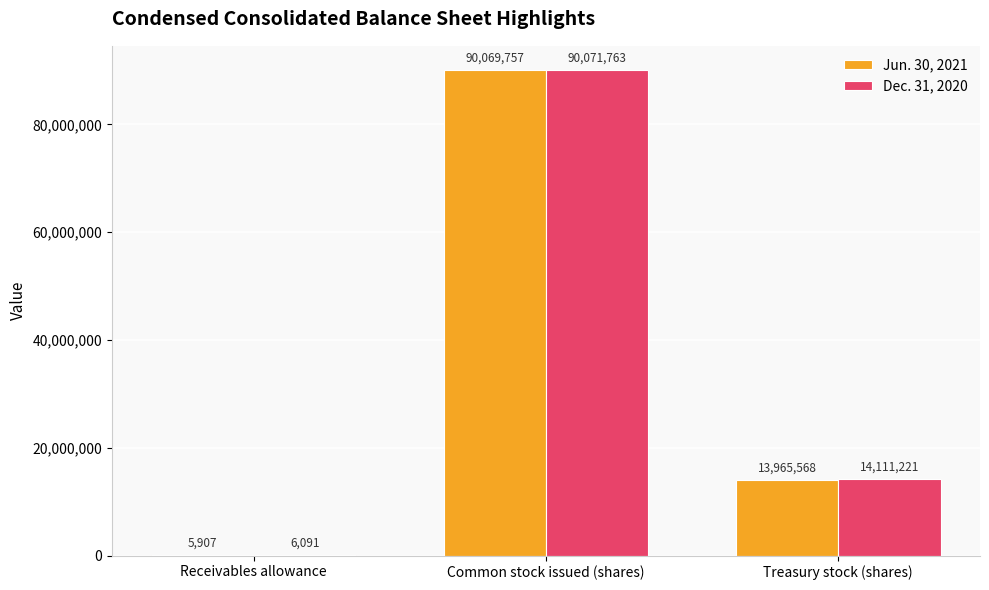

What is the difference between the Dec. 31, 2020 values at Treasury stock (shares) and Receivables allowance?

14105130